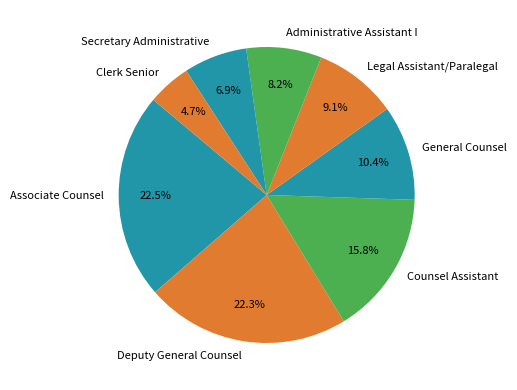

Between Clerk Senior and Secretary Administrative, which is larger?

Secretary Administrative